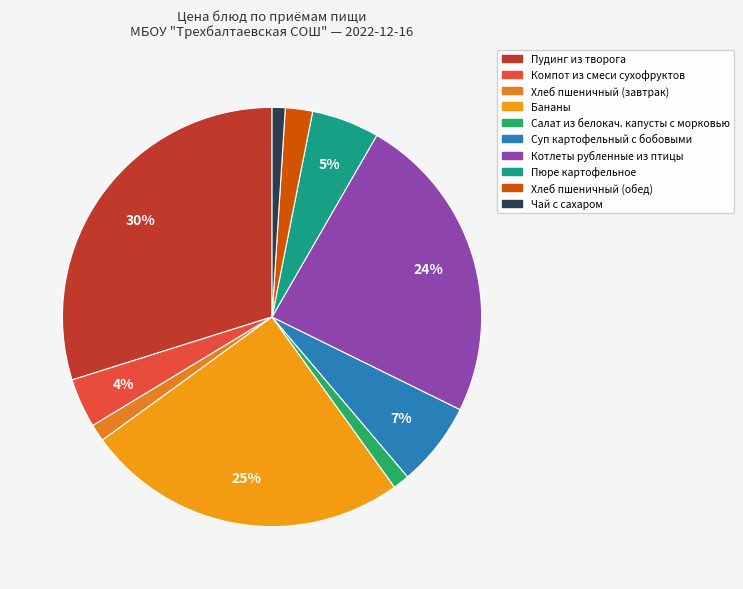

To the nearest percent, what is the difference between the Пюре картофельное and Пудинг из творога slice percentages?

25%